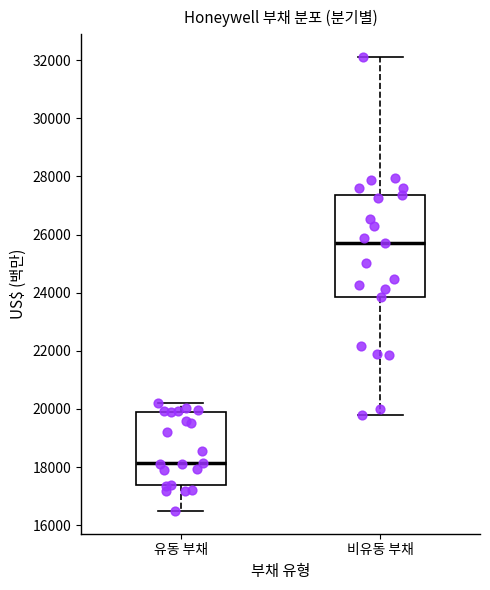

Comparing the boxes themselves (not the whiskers), which one is the tallest?

비유동 부채